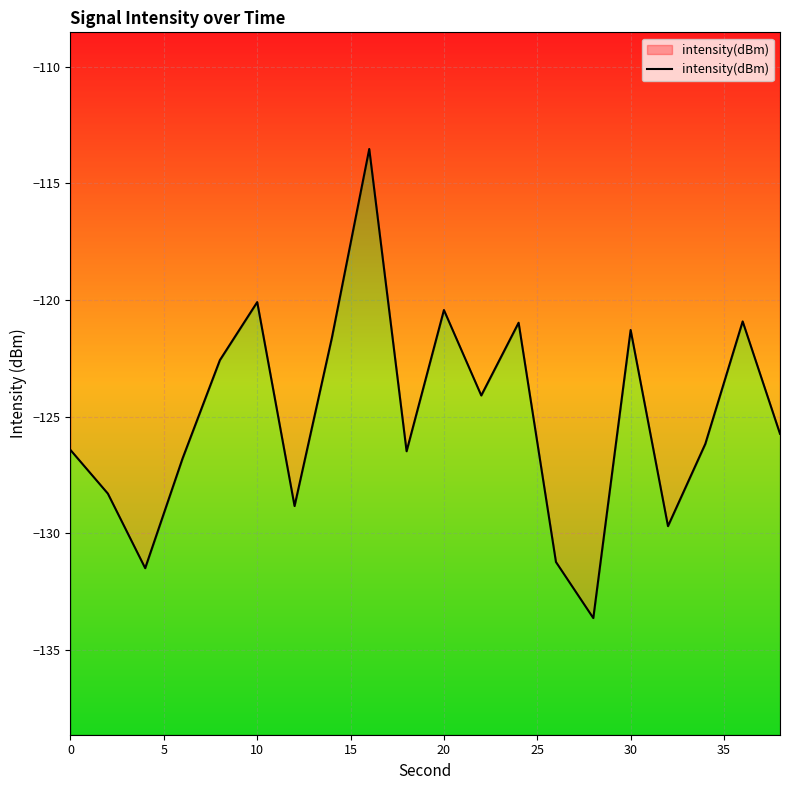

Reading left to right, extract all data points from this chart.

-126.4	-128.3	-131.5	-126.8	-122.6	-120.1	-128.8	-121.6	-113.5	-126.5	-120.4	-124.1	-121.0	-131.2	-133.6	-121.3	-129.7	-126.2	-120.9	-125.7